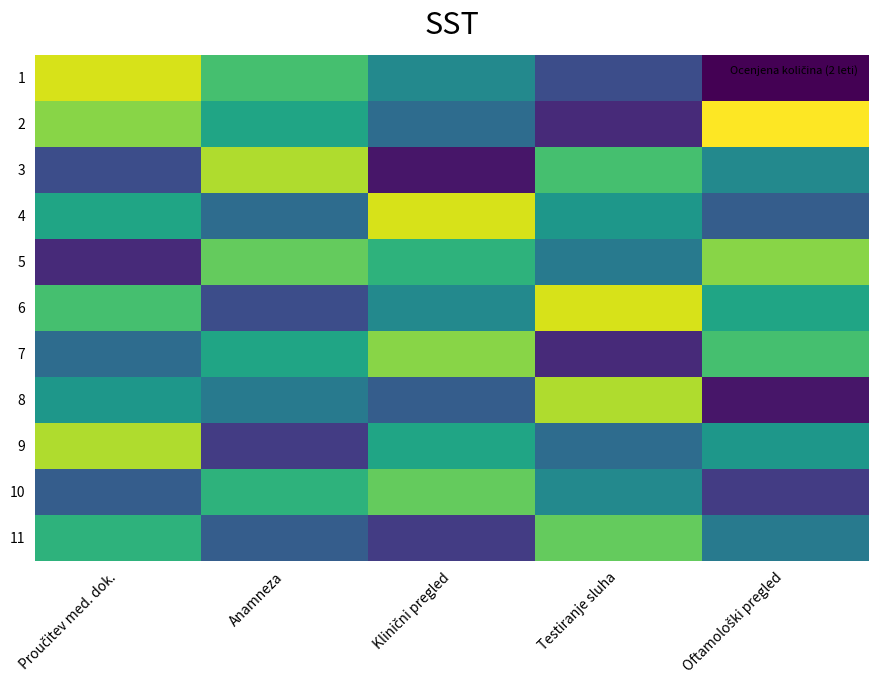

Reading right to left, list all the values displayed in this chart.

1: Oftamološki pregled=24	Testiranje sluha=72	Klinični pregled=120	Anamneza=168	Proučitev med. dok.=216
2: Oftamološki pregled=228	Testiranje sluha=48	Klinični pregled=96	Anamneza=144	Proučitev med. dok.=192
3: Oftamološki pregled=120	Testiranje sluha=168	Klinični pregled=36	Anamneza=204	Proučitev med. dok.=72
4: Oftamološki pregled=84	Testiranje sluha=132	Klinični pregled=216	Anamneza=96	Proučitev med. dok.=144
5: Oftamološki pregled=192	Testiranje sluha=108	Klinični pregled=156	Anamneza=180	Proučitev med. dok.=48
6: Oftamološki pregled=144	Testiranje sluha=216	Klinični pregled=120	Anamneza=72	Proučitev med. dok.=168
7: Oftamološki pregled=168	Testiranje sluha=48	Klinični pregled=192	Anamneza=144	Proučitev med. dok.=96
8: Oftamološki pregled=36	Testiranje sluha=204	Klinični pregled=84	Anamneza=108	Proučitev med. dok.=132
9: Oftamološki pregled=132	Testiranje sluha=96	Klinični pregled=144	Anamneza=60	Proučitev med. dok.=204
10: Oftamološki pregled=60	Testiranje sluha=120	Klinični pregled=180	Anamneza=156	Proučitev med. dok.=84
11: Oftamološki pregled=108	Testiranje sluha=180	Klinični pregled=60	Anamneza=84	Proučitev med. dok.=156